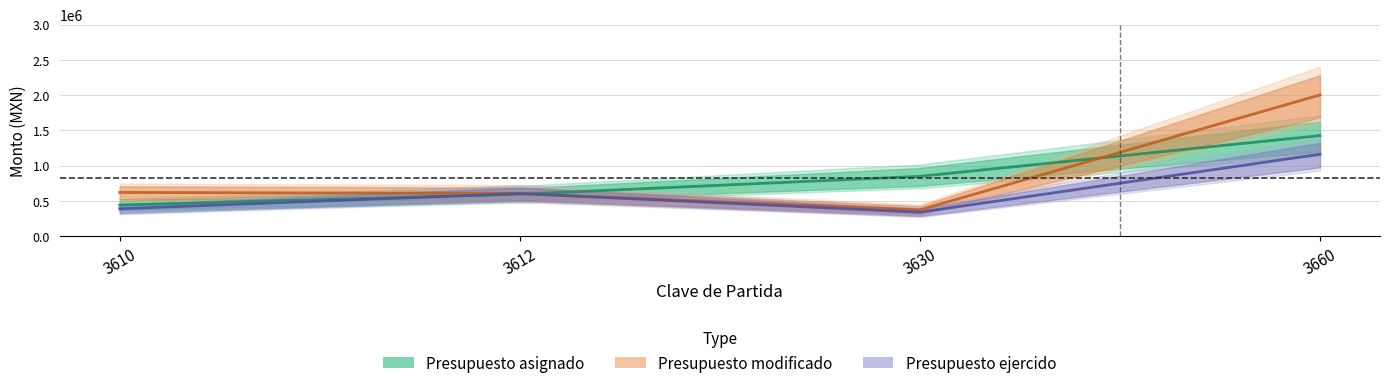

Which category has the lowest value in the Presupuesto modificado series?

3630